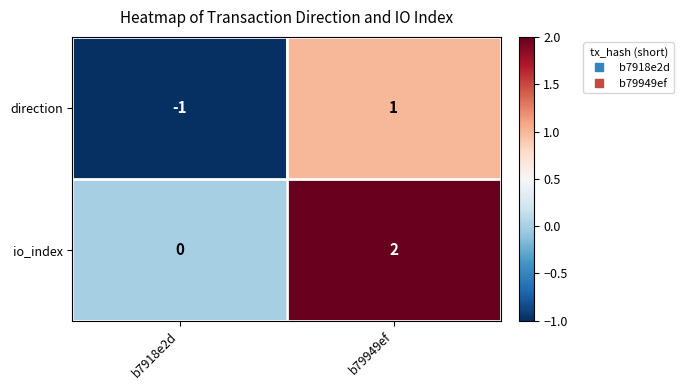

What is the smallest value displayed?

-1